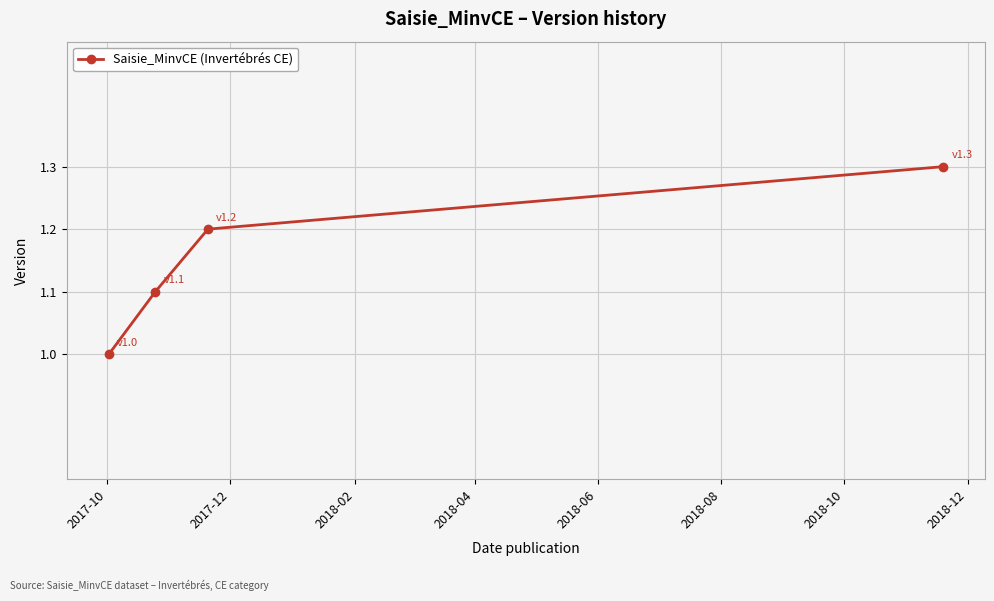

What is the value of the 4th point from the left?

1.3